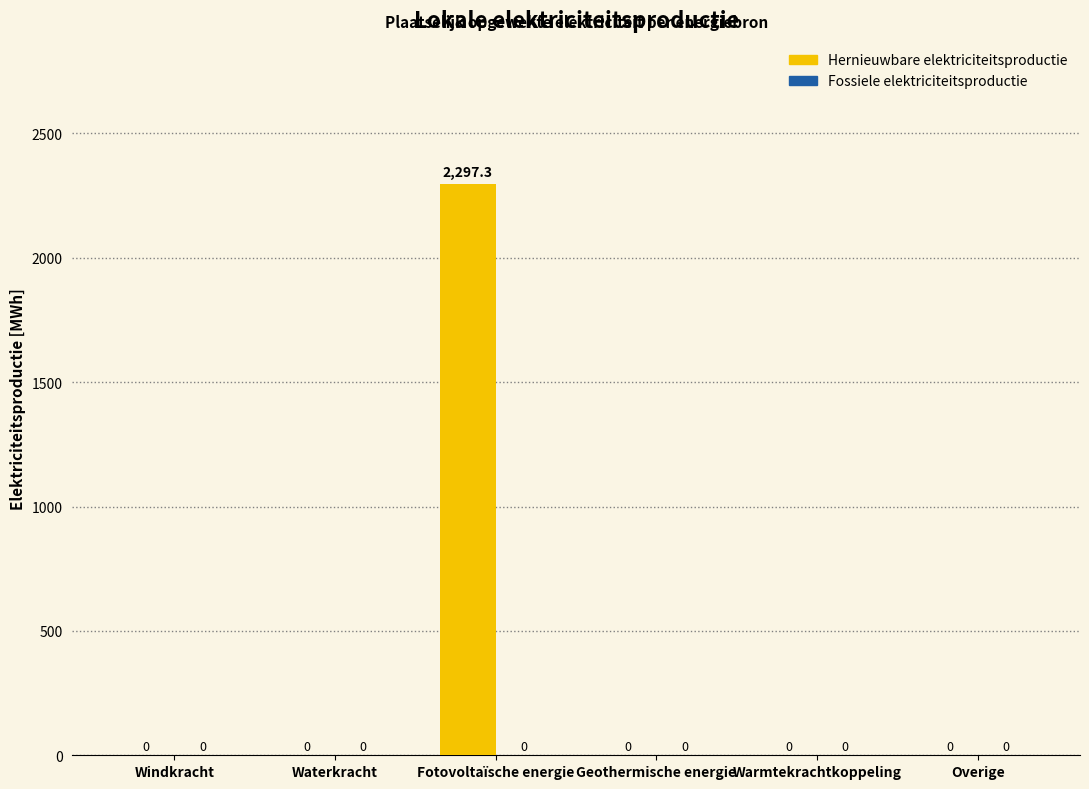

What is the greatest value displayed?

2297.3